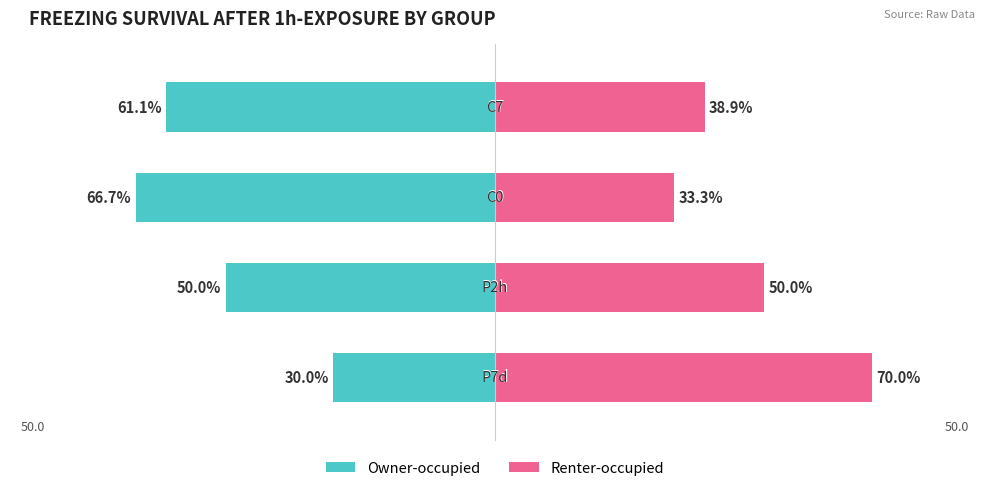

The Owner-occupied series shows -44.0 at 0. True or false?

False